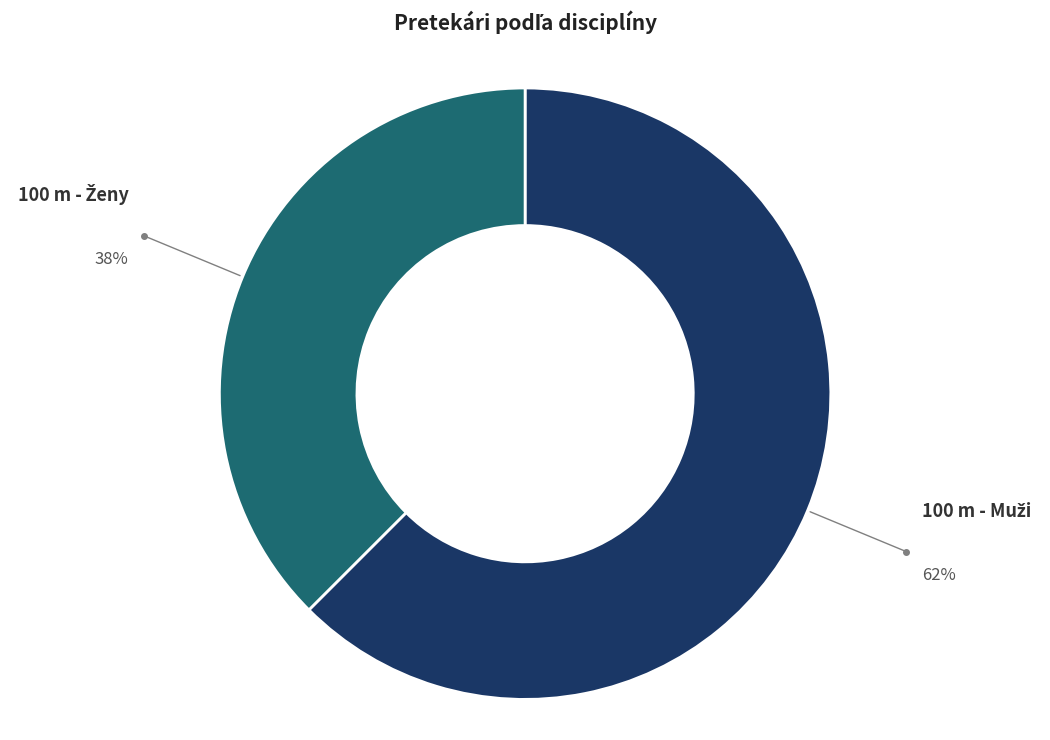

How many slices are in this pie chart?

2